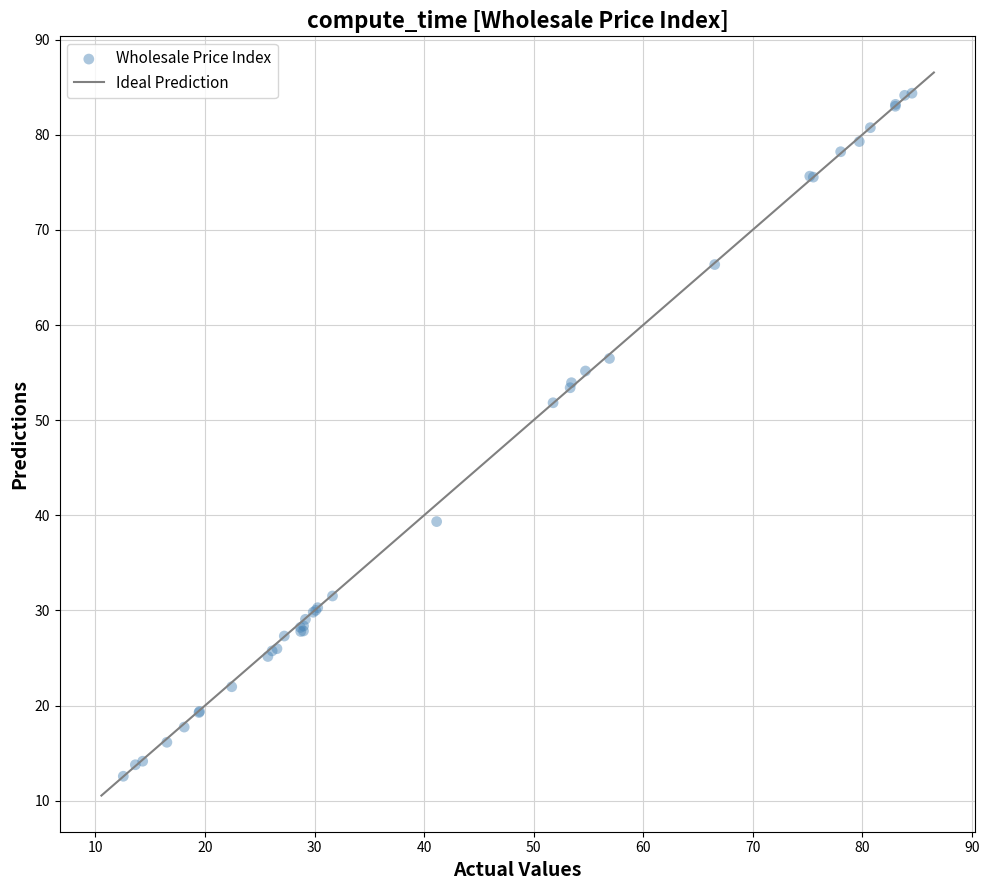

What Y value in the scatter plot is closest to 48?

51.8